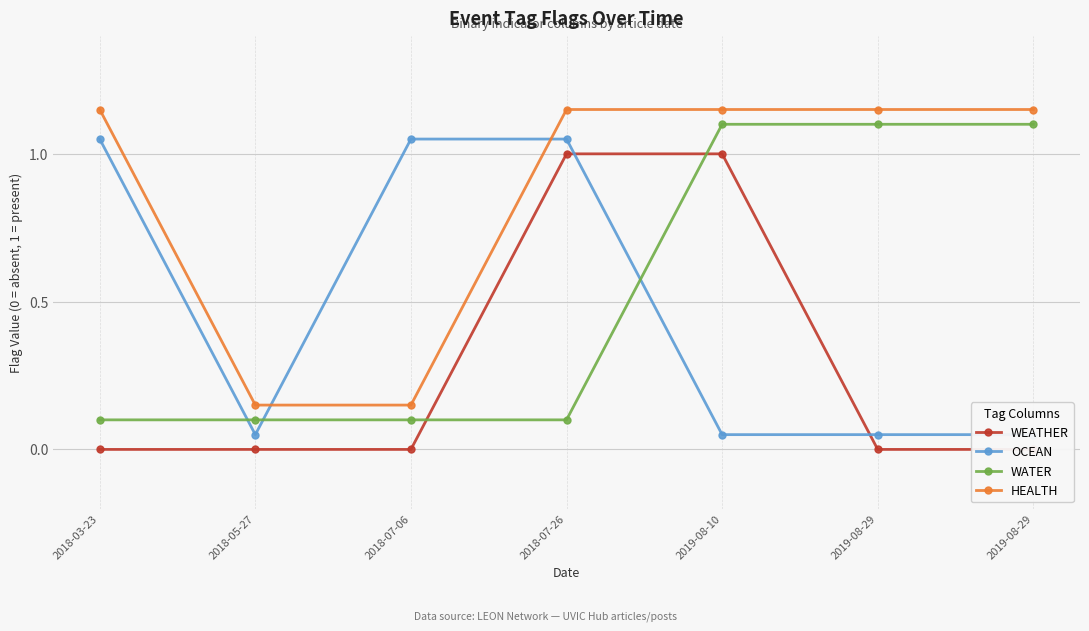

Which category has the highest value across all series?

2018-03-23